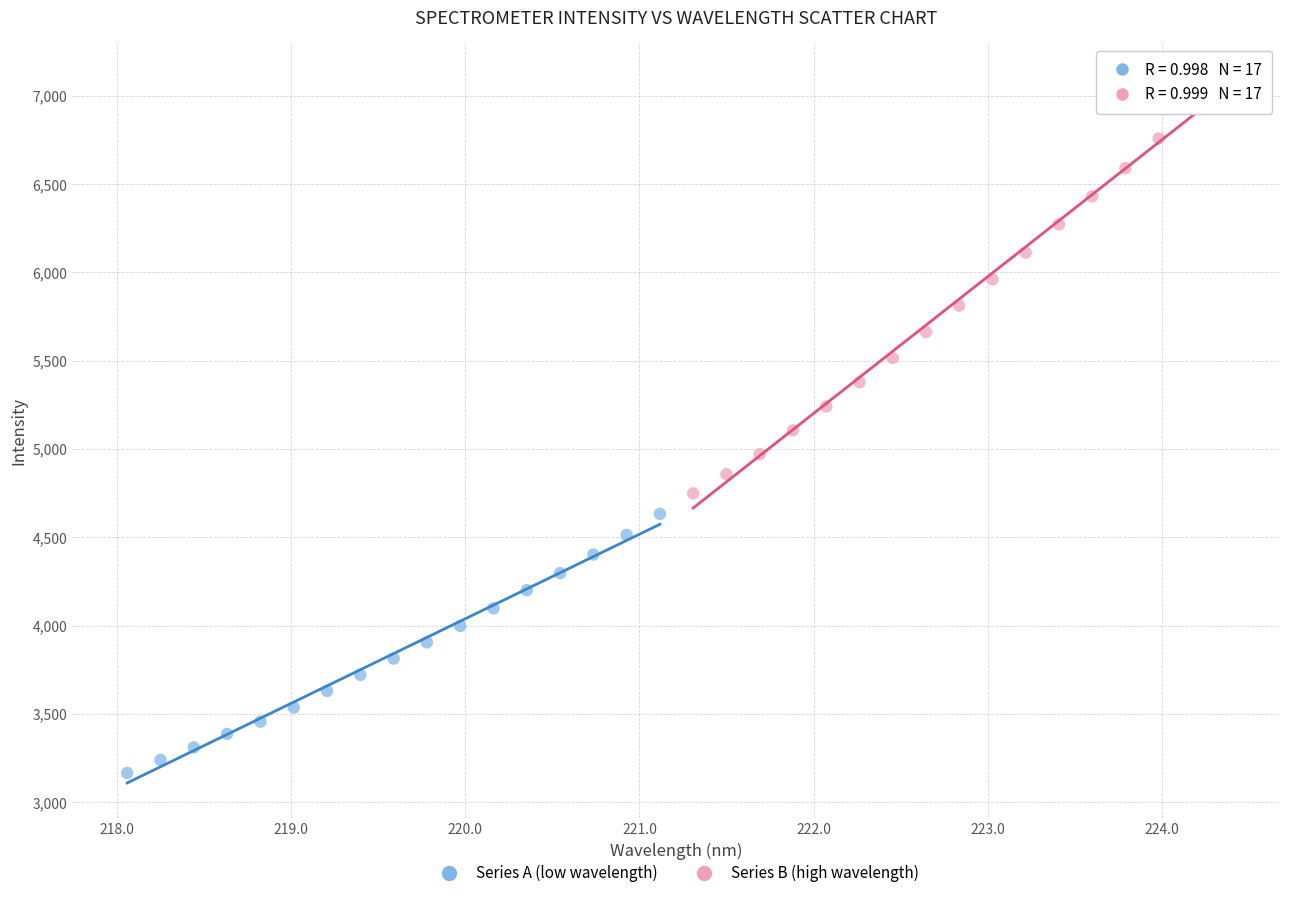

What are all the series names shown in the legend?

Series A (low wavelength), Series B (high wavelength)